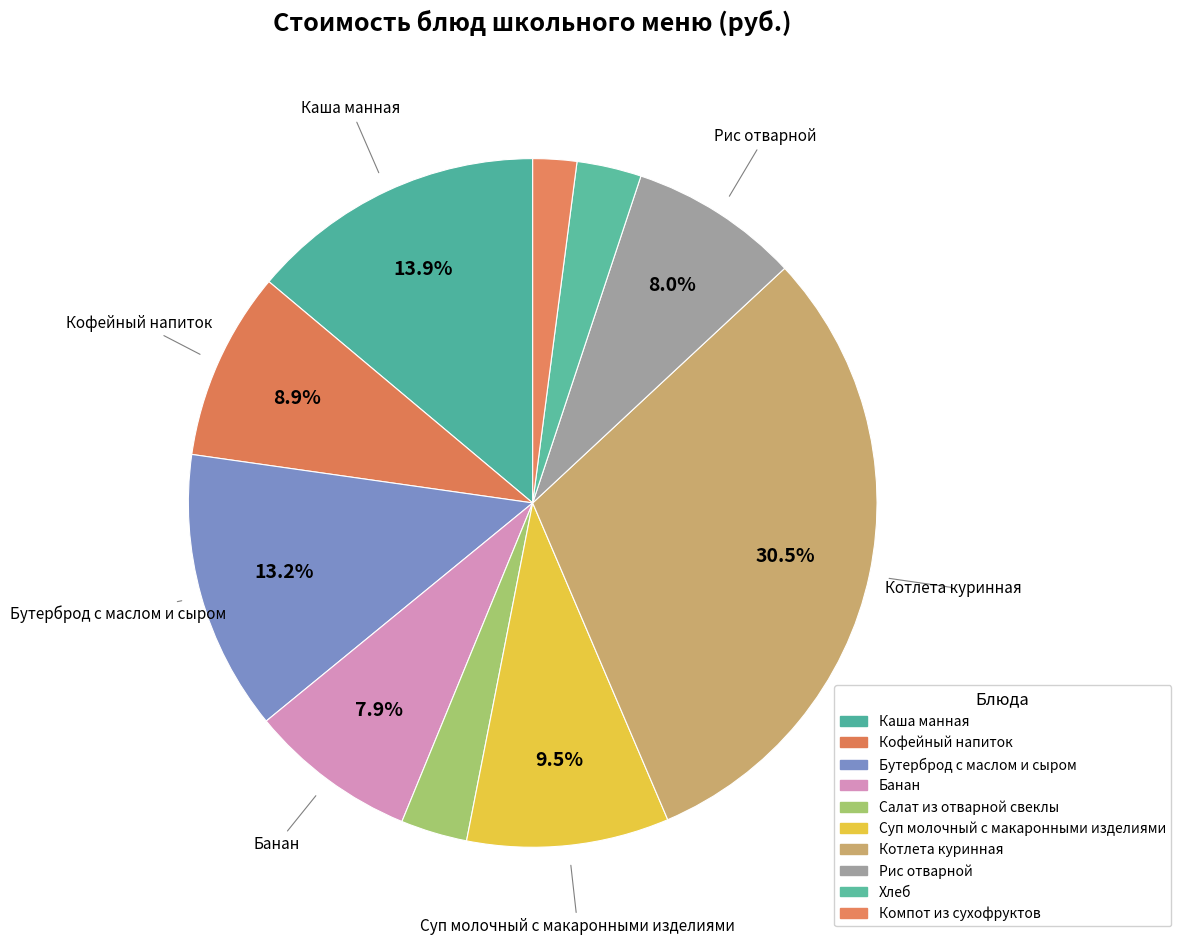

Is there a majority slice in this chart?

No